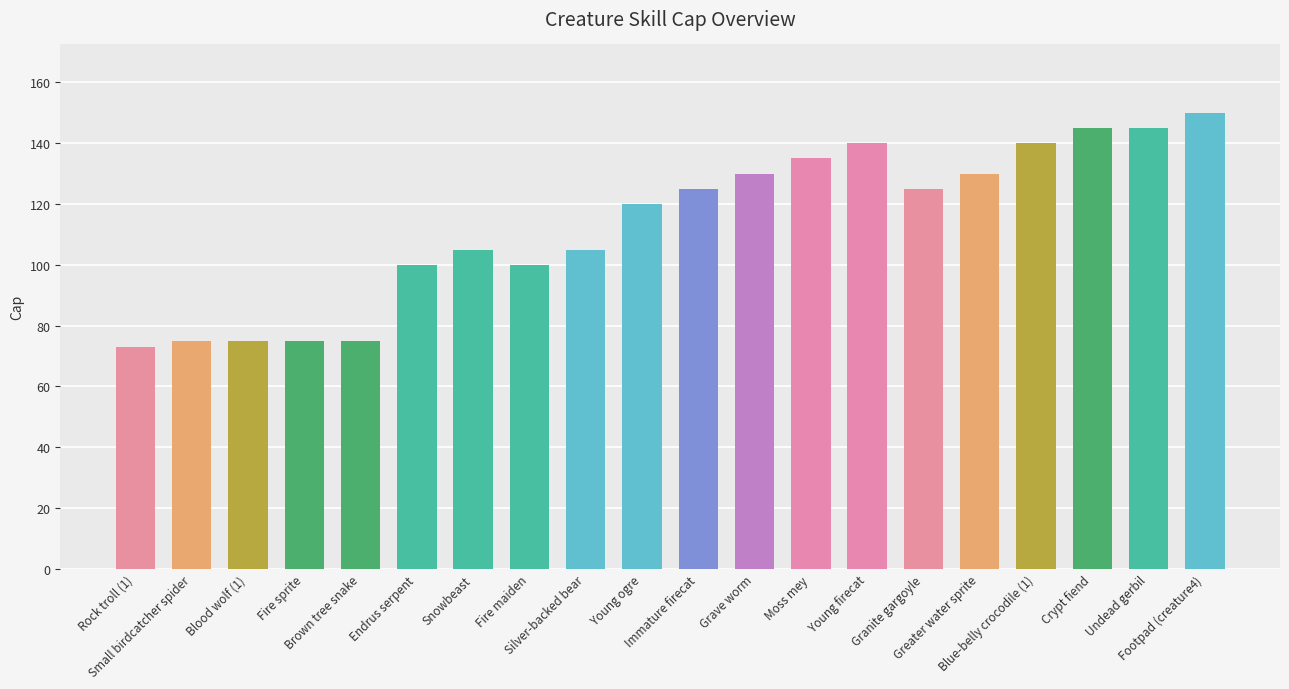

The chart shows a value of 191 at Greater water sprite. True or false?

False